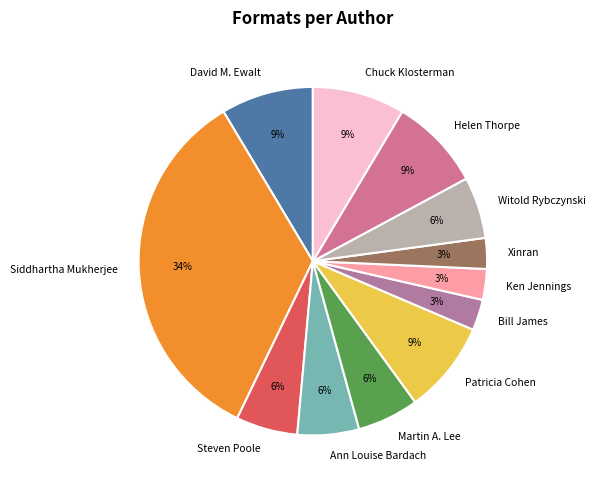

To the nearest percent, what is the difference between the Ann Louise Bardach and Patricia Cohen slice percentages?

3%